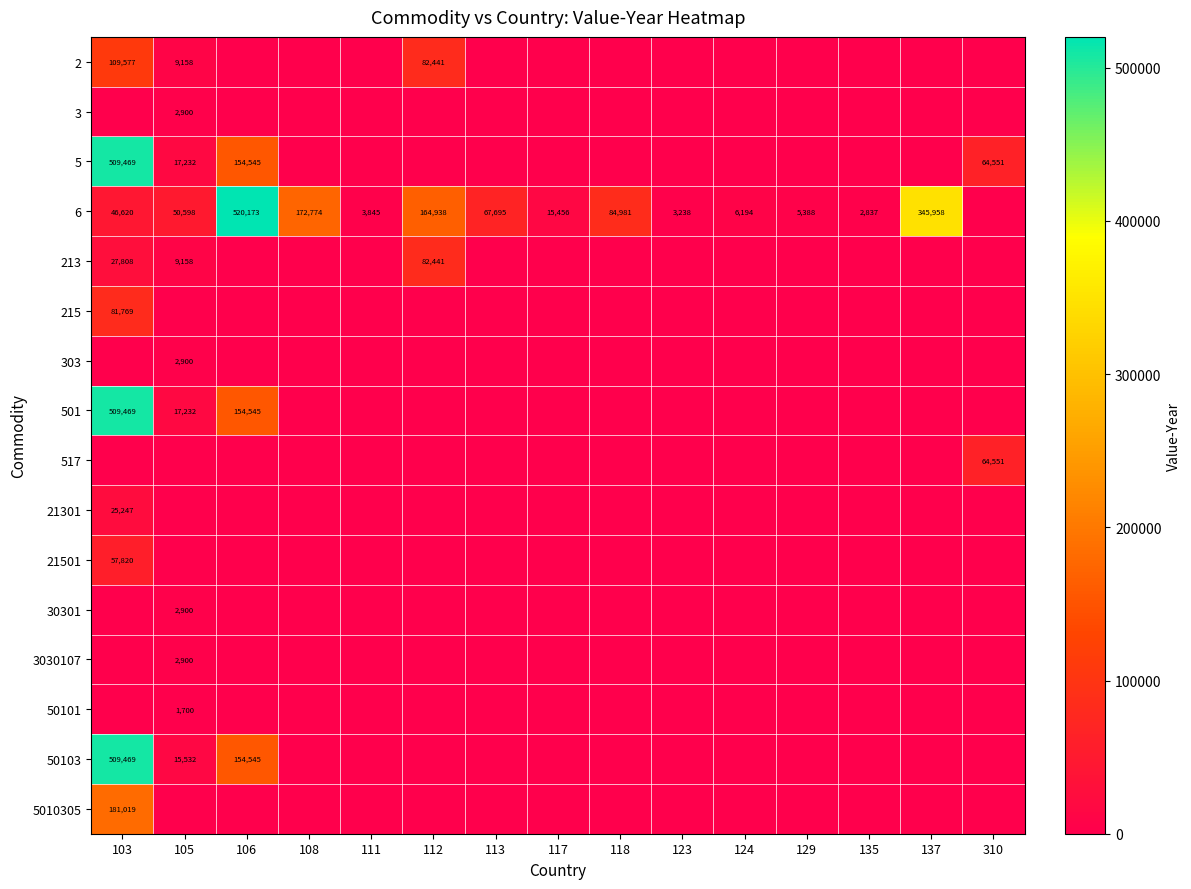

How many values in 50101 are above zero?

1